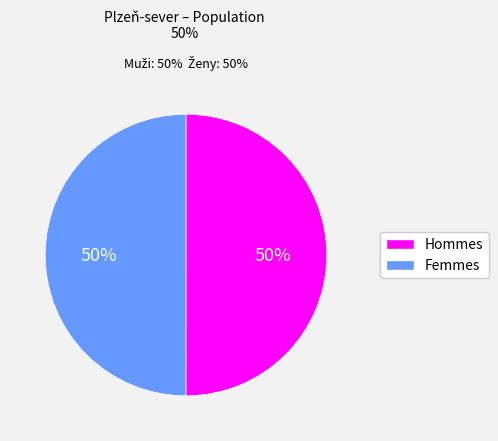

To the nearest percent, what is the average slice percentage?

50%